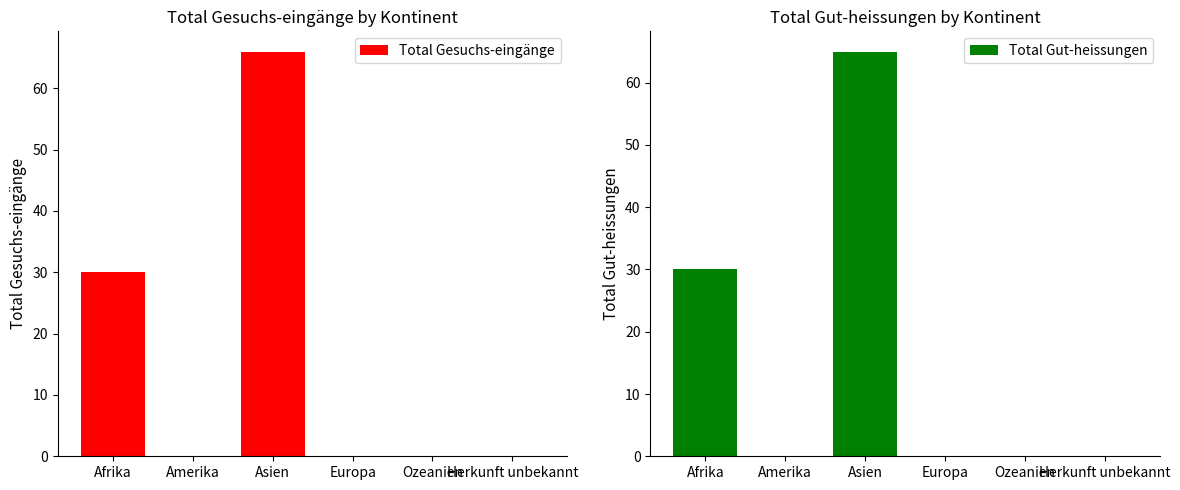

Is it true that Total Gut-heissungen equals 0 at Herkunft unbekannt?

True